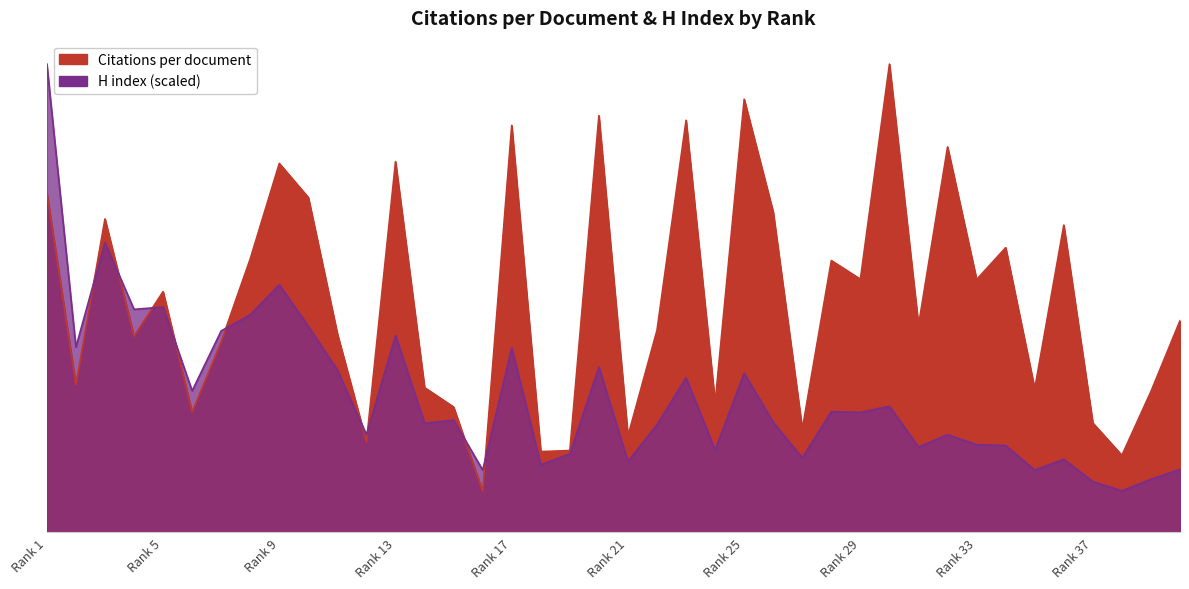

True or false: Citations per document and H index intersect in this chart.

True